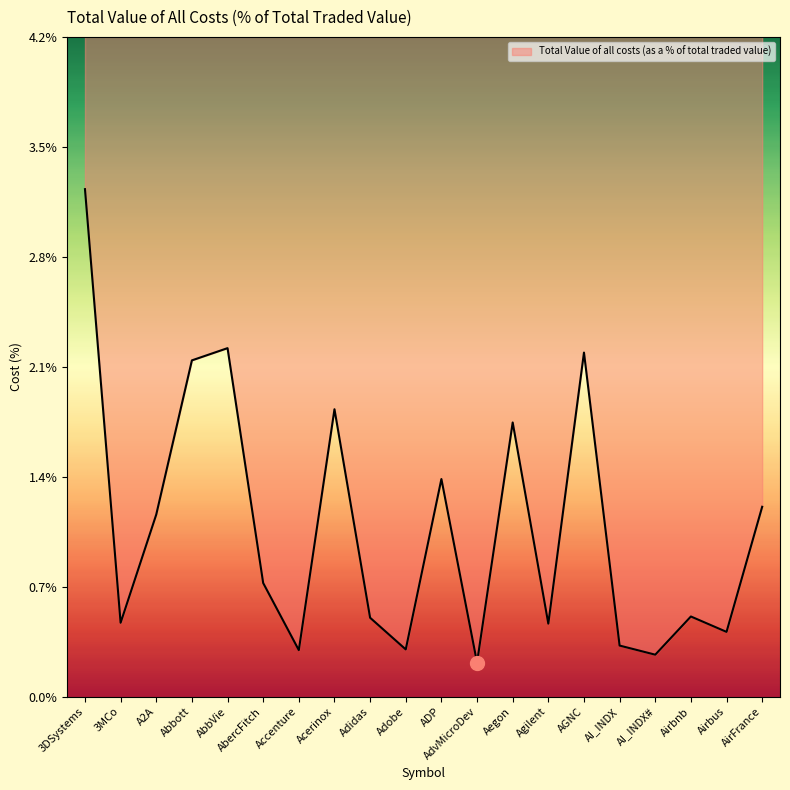

Count the number of data series in this chart.

1